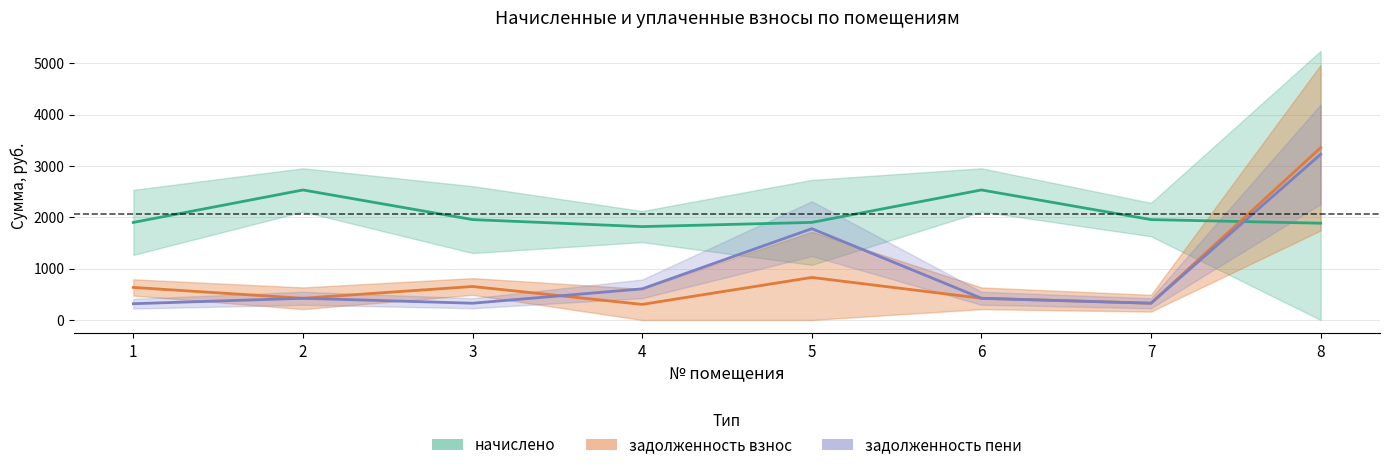

How many intersections are there between задолженность взнос and начислено?

1